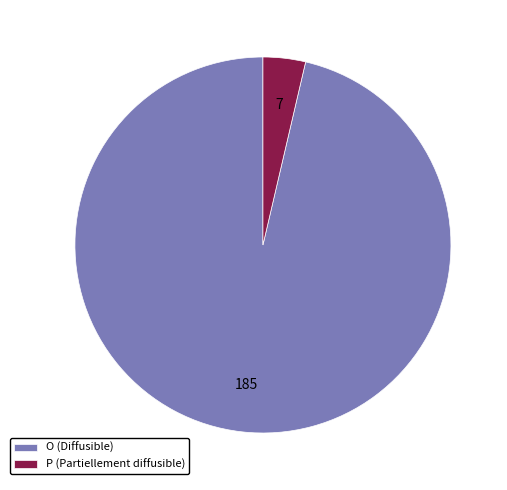

Between O and P, which is larger?

O